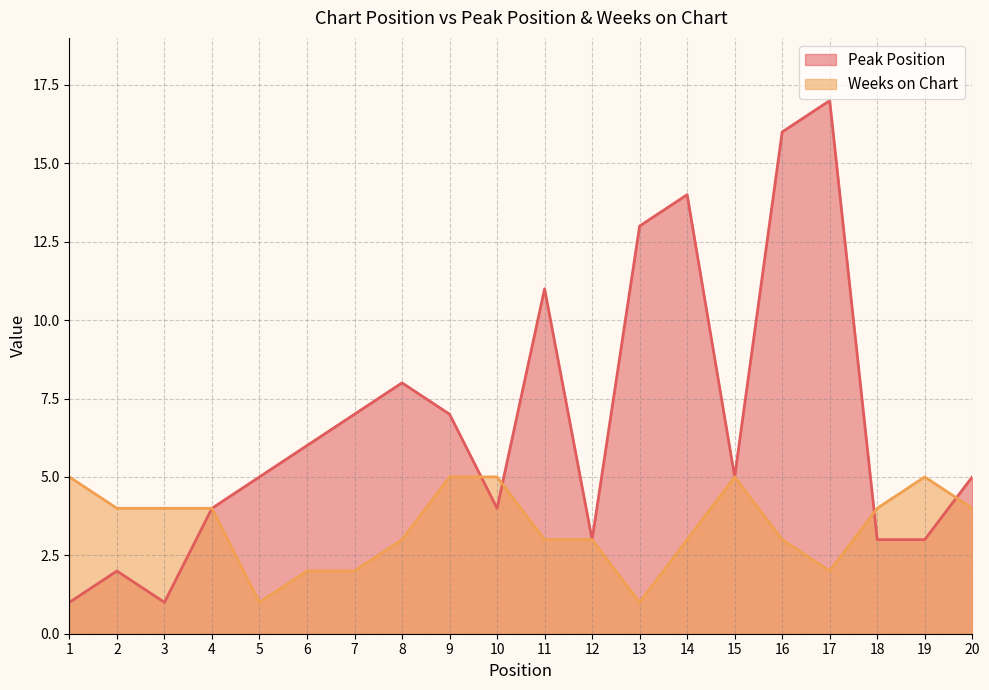

Which series has the largest range (max minus min)?

Peak Position